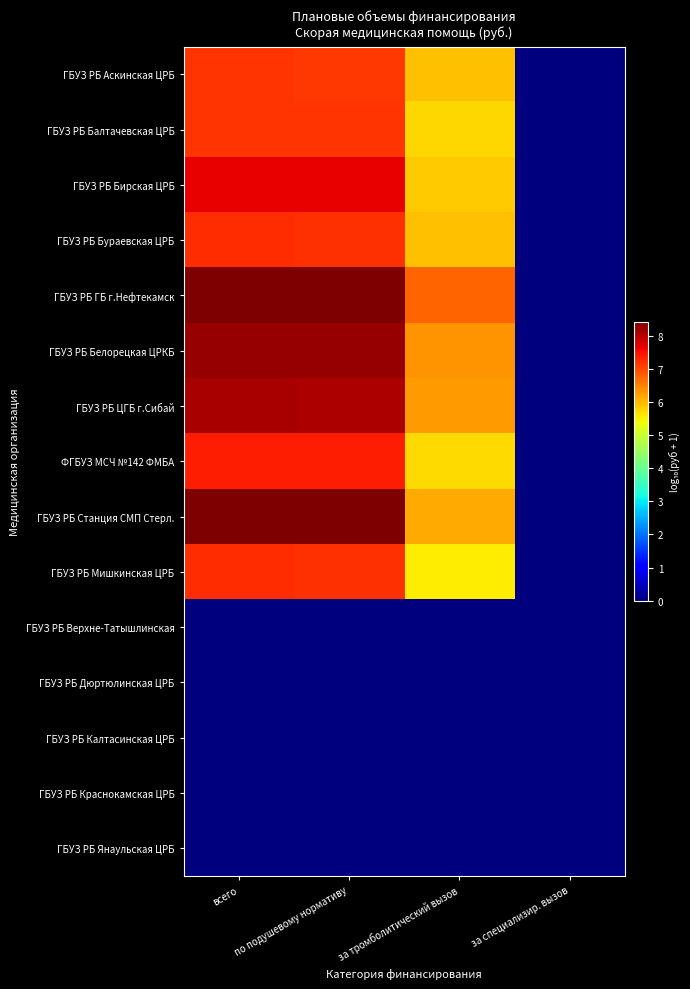

At за специализир. вызов, list the series in order from smallest to largest.

ГБУЗ РБ Аскинская ЦРБ, ГБУЗ РБ Балтачевская ЦРБ, ГБУЗ РБ Бирская ЦРБ, ГБУЗ РБ Бураевская ЦРБ, ГБУЗ РБ ГБ г.Нефтекамск, ГБУЗ РБ Белорецкая ЦРКБ, ГБУЗ РБ ЦГБ г.Сибай, ФГБУЗ МСЧ №142 ФМБА, ГБУЗ РБ Станция СМП Стерл., ГБУЗ РБ Мишкинская ЦРБ, ГБУЗ РБ Верхне-Татышлинская, ГБУЗ РБ Дюртюлинская ЦРБ, ГБУЗ РБ Калтасинская ЦРБ, ГБУЗ РБ Краснокамская ЦРБ, ГБУЗ РБ Янаульская ЦРБ